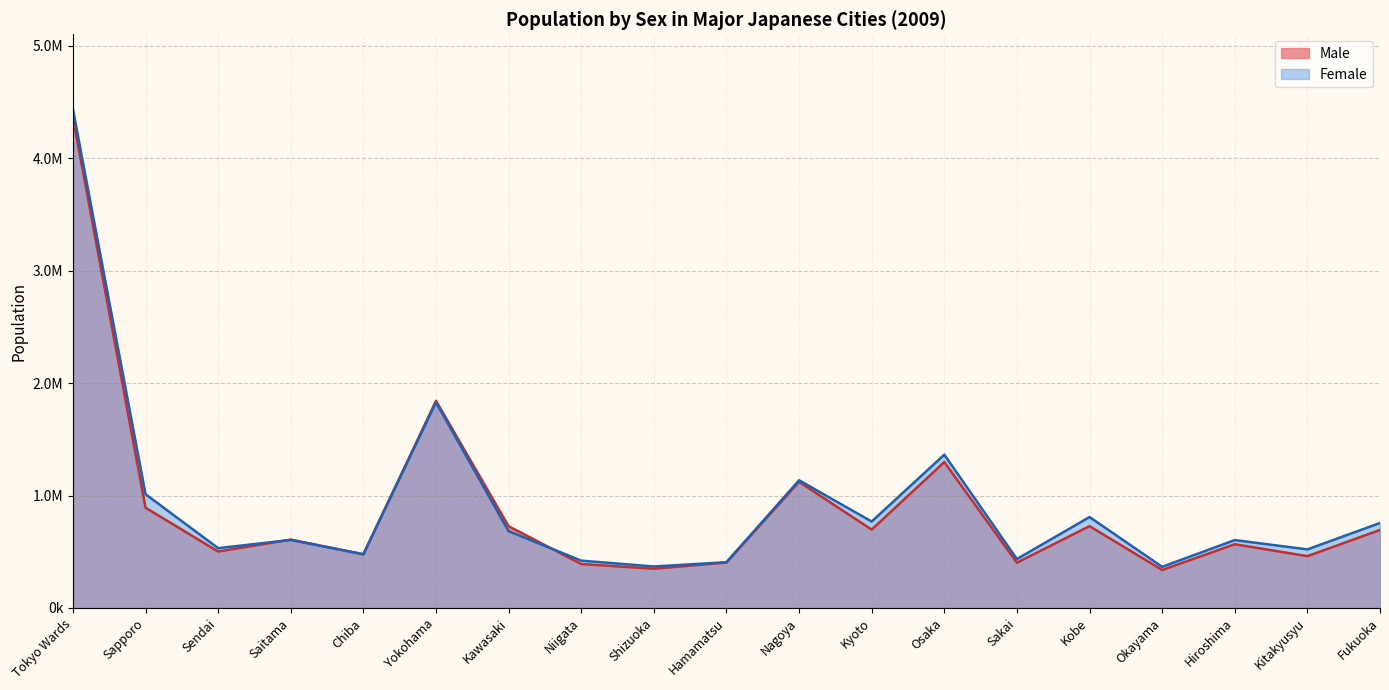

At which label does Female reach its peak?

Tokyo Wards